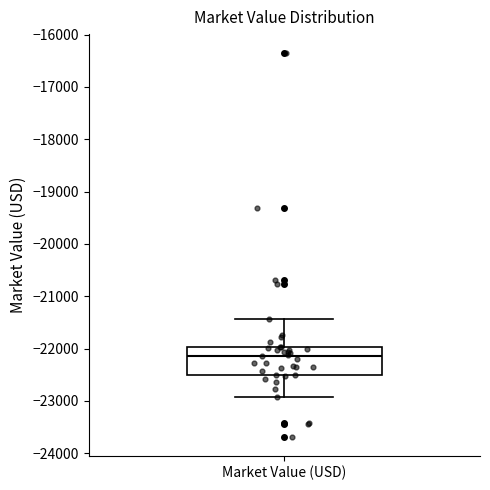

Where does the lower whisker of the box for Market Value (USD) end on the y-axis? The values are not printed on the chart, so give them approximately, as read against the axis.

-22900